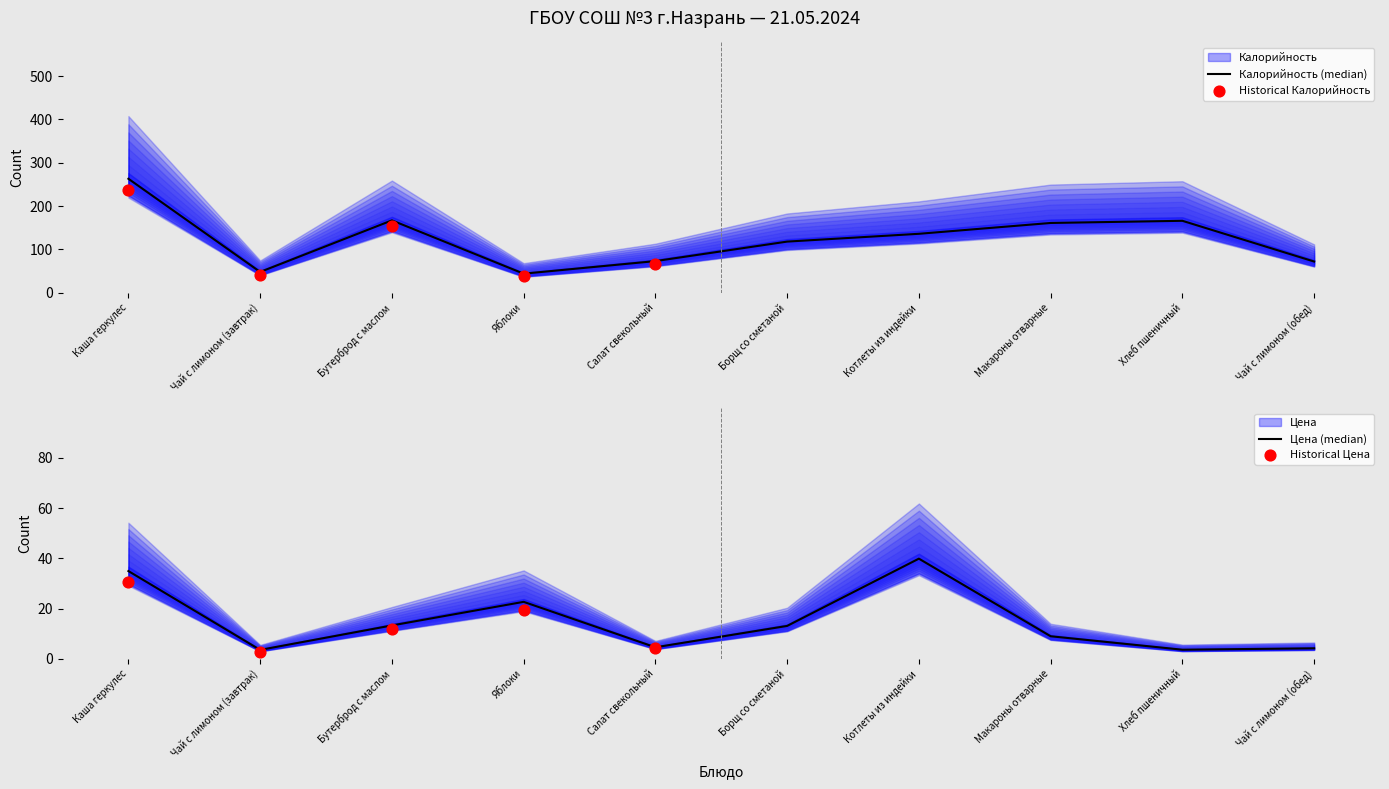

Which series reaches the maximum Y coordinate?

Калорийность